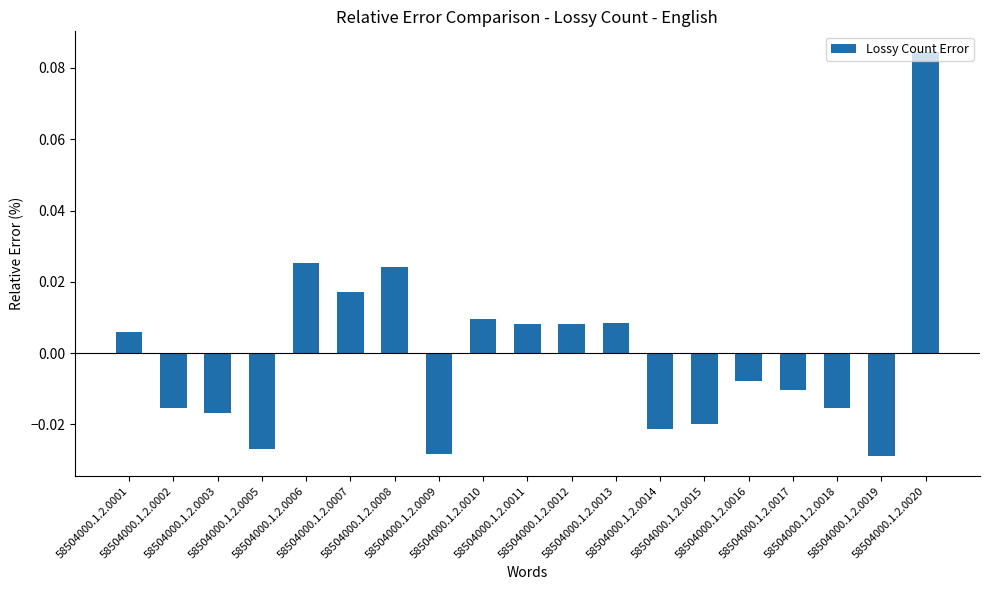

How many values are below 0?

10